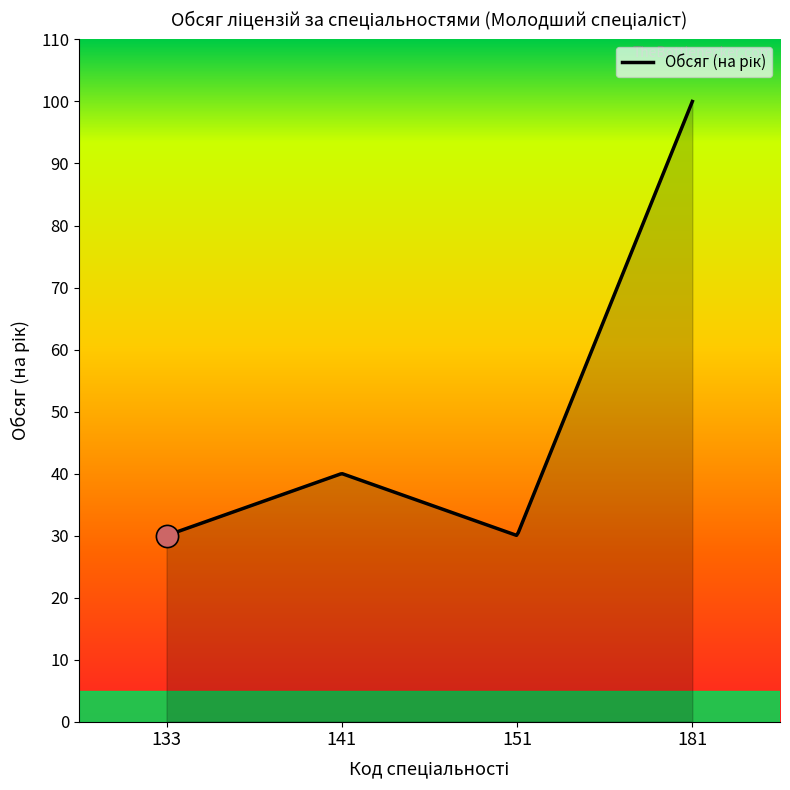

What is the greatest value displayed?

100.0